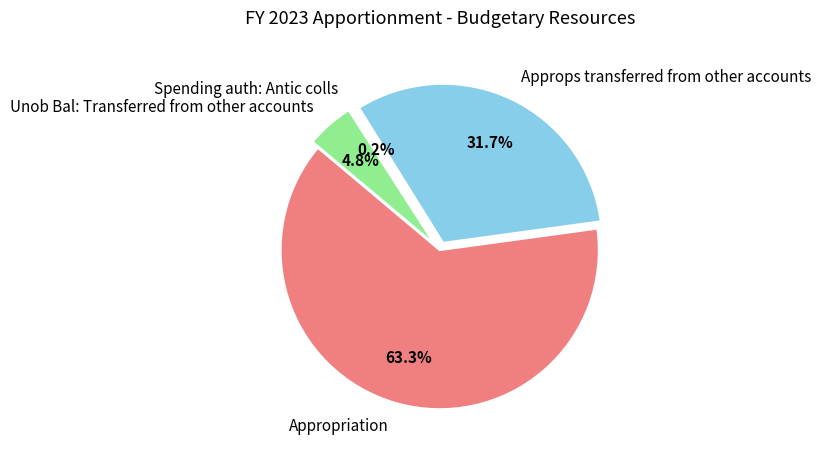

Does Approps transferred from other accounts represent more than half of the total?

No